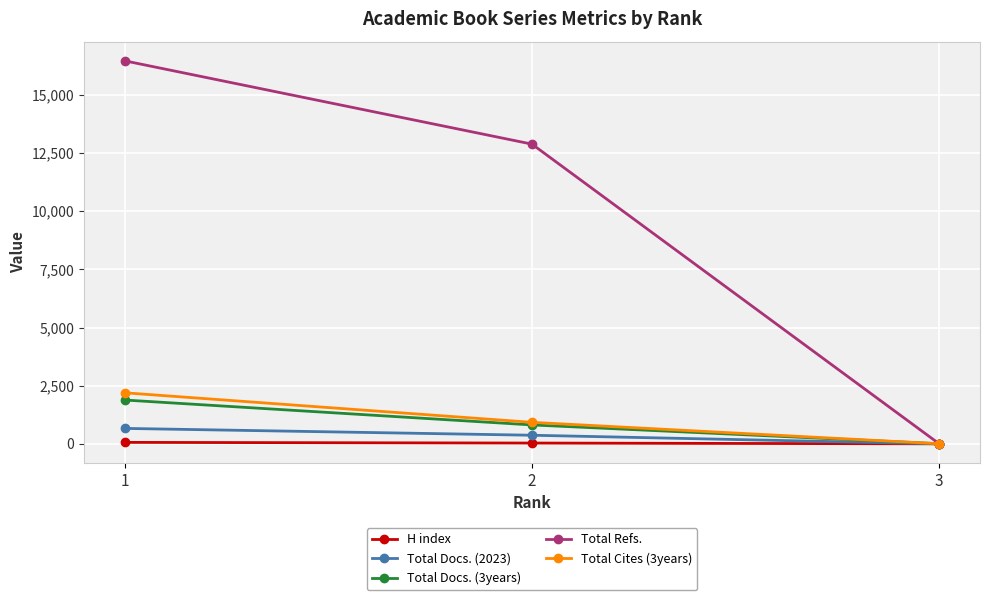

Where is Total Docs. (3years) nearest to the value 945?

2